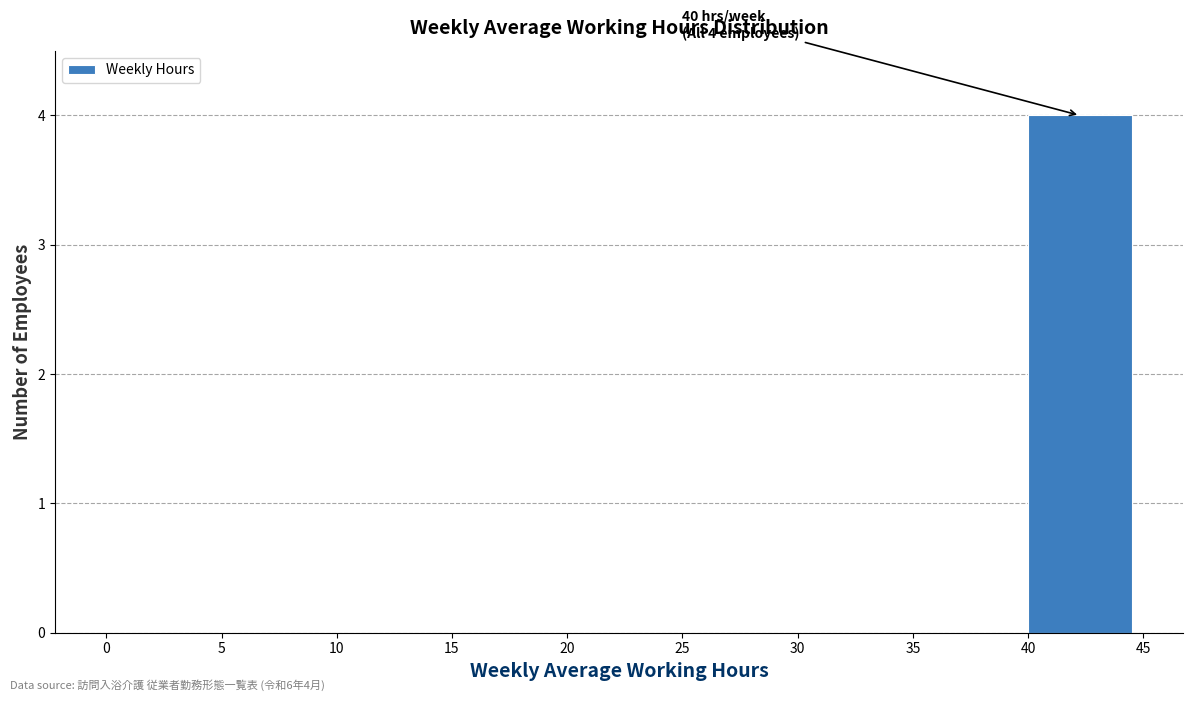

Which range on the x-axis has the tallest bar?

40 to 45